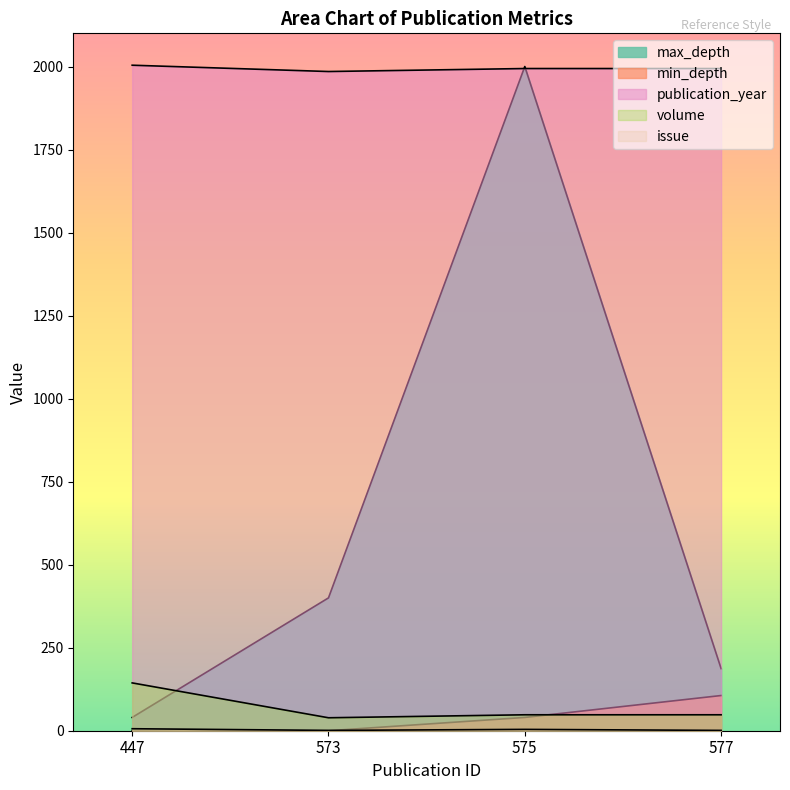

True or false: issue and publication_year cross at least once.

False